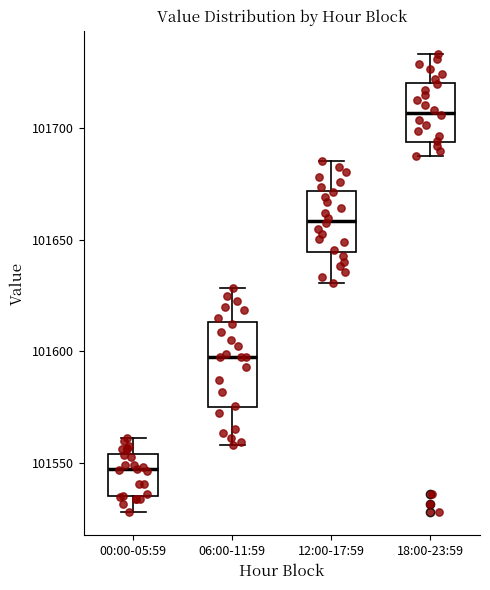

Reading left to right, read every box against the y-axis: the position of its median line, the range the box covers, and the ends of its whiskers. The values are not printed on the chart, so give them approximately, as read against the axis.

00:00-05:59: median 101545, box 101535 to 101555, whiskers 101530 to 101560
06:00-11:59: median 101600, box 101575 to 101615, whiskers 101560 to 101630
12:00-17:59: median 101660, box 101645 to 101670, whiskers 101630 to 101685
18:00-23:59: median 101705, box 101695 to 101720, whiskers 101690 to 101735